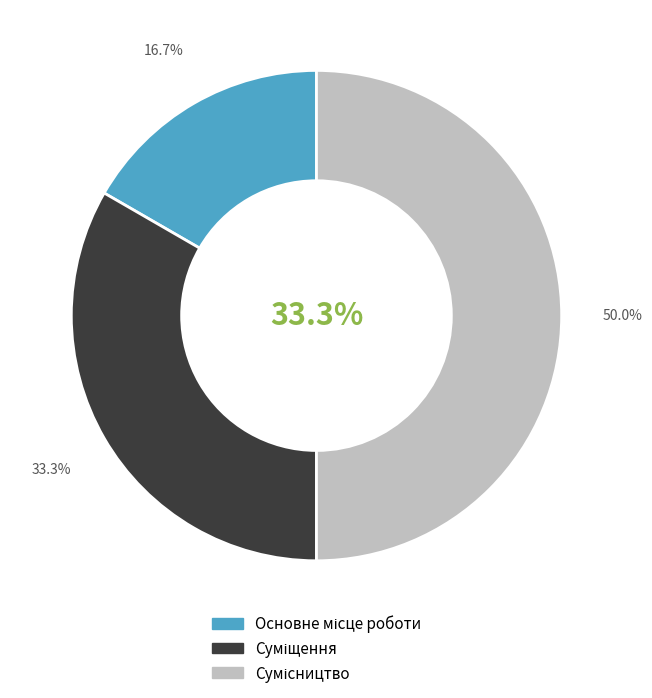

Is there a majority slice in this chart?

No